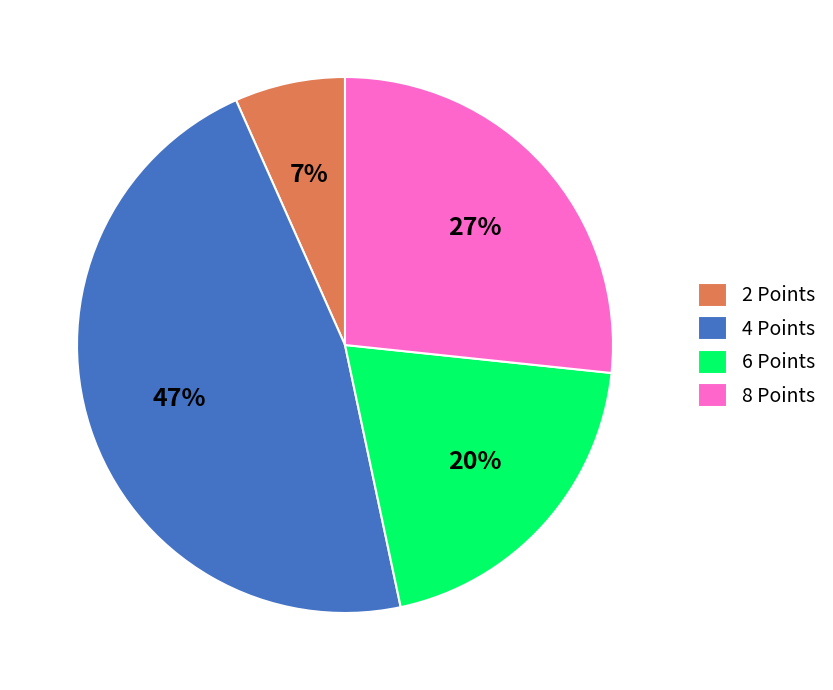

How many slices are in this pie chart?

4